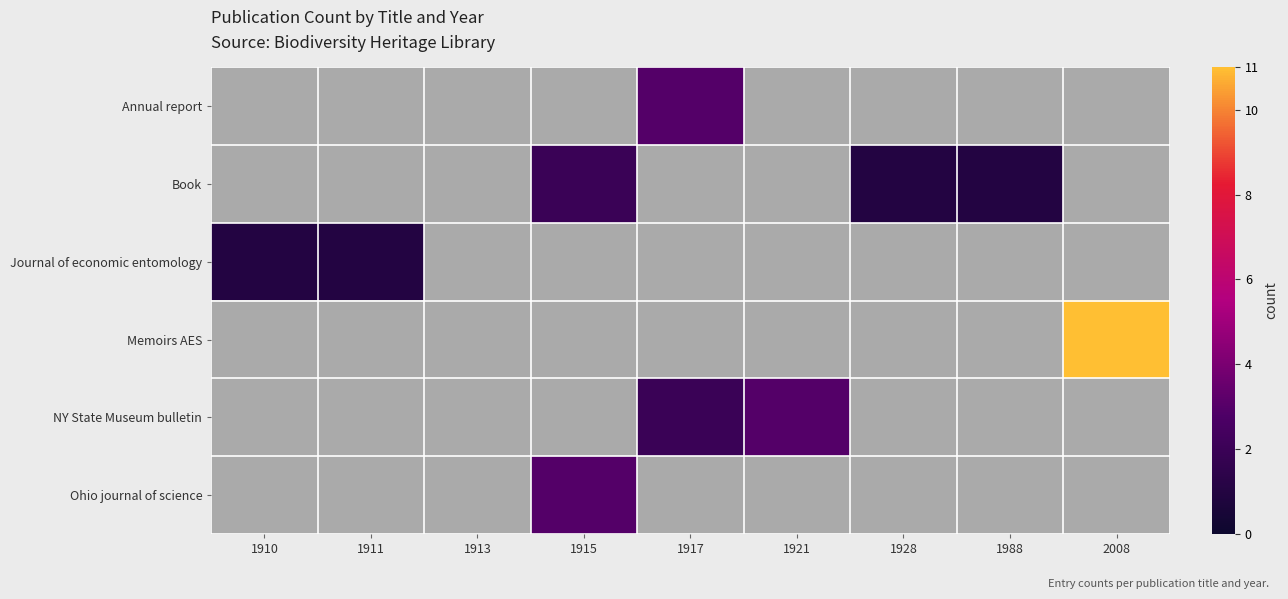

Which series changed the most between 1911 and 1917?

Annual report